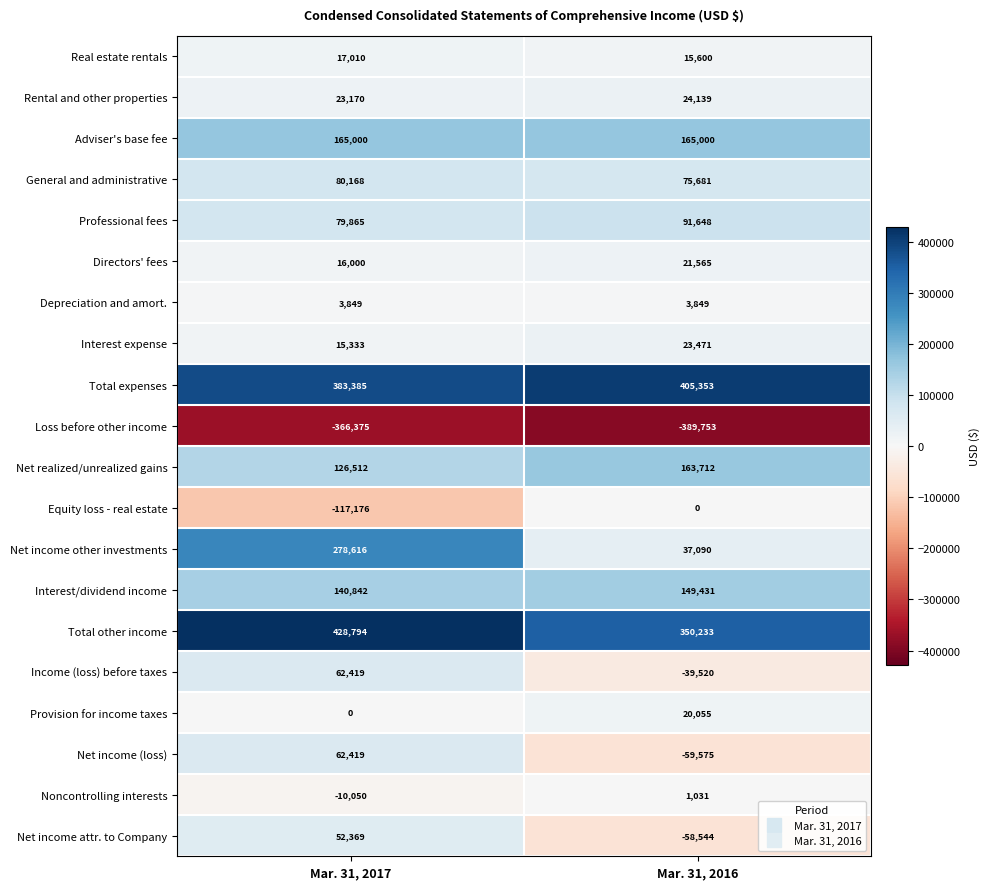

What is the difference between the highest and lowest values at Mar. 31, 2017?

795169